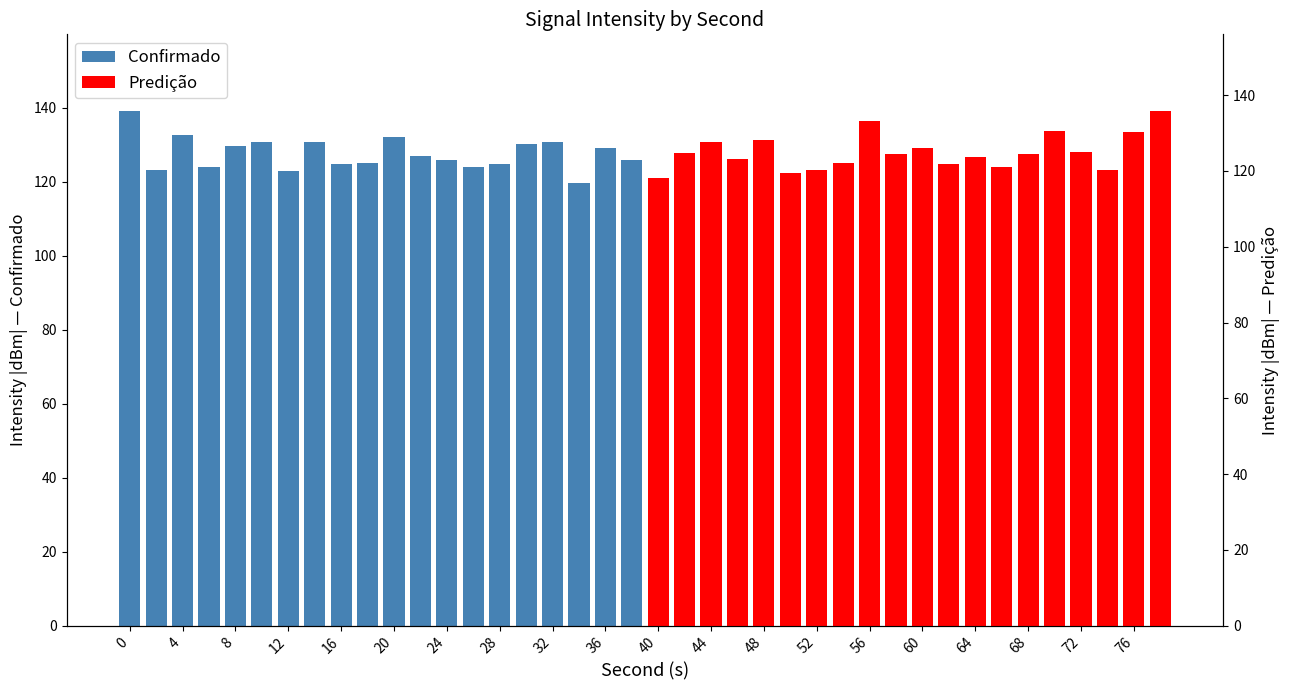

True or false: Predição has a value of 121.2 at 52.

True